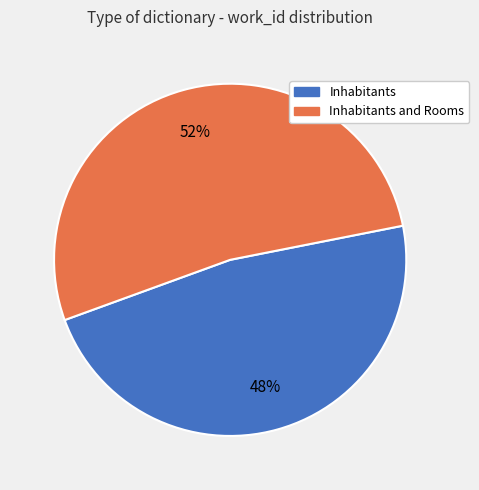

Is there a majority slice in this chart?

Yes